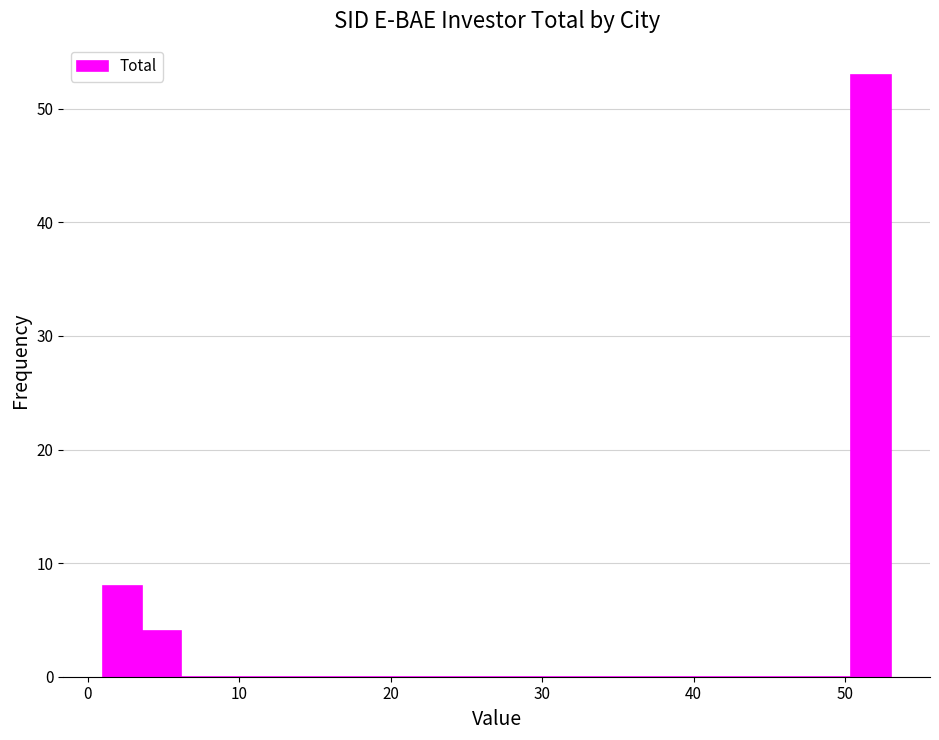

Around what value on the x-axis is the tallest bar? Give the approximate position of its centre, as read against the axis.

52